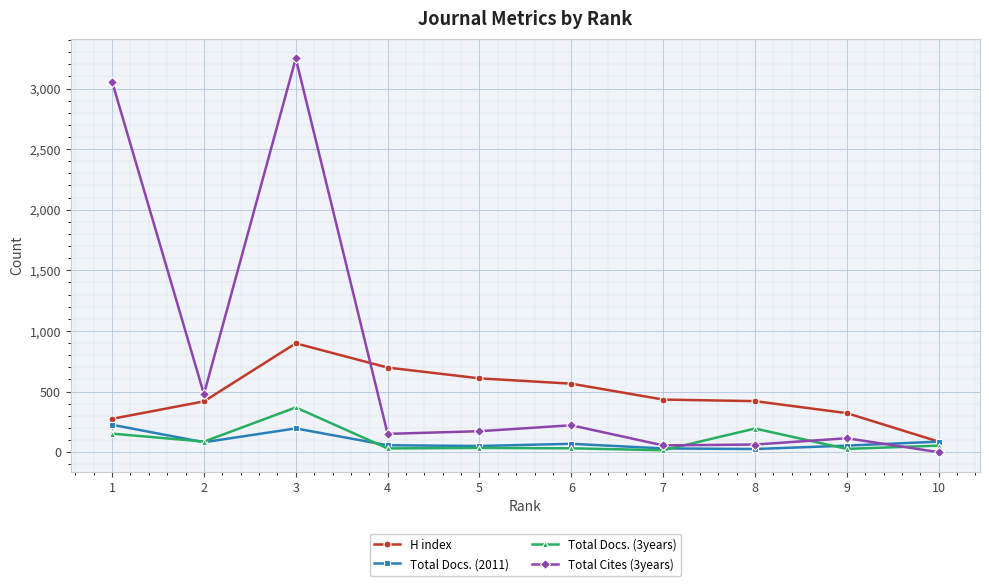

Where is Total Docs. (3years) nearest to the value 192?

8